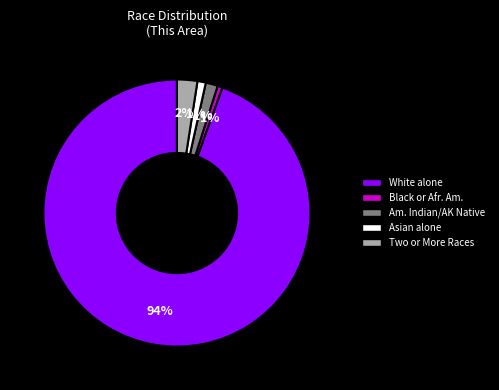

Does any single category account for the majority?

Yes